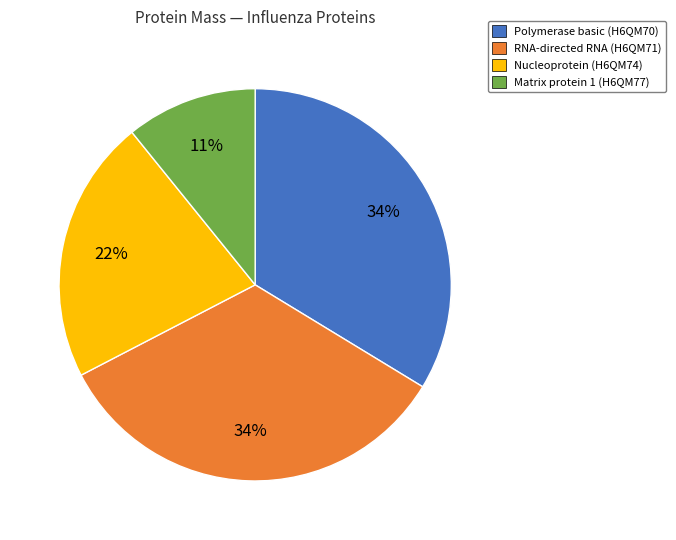

True or false: RNA-directed RNA (H6QM71) accounts for 40% of the total.

False